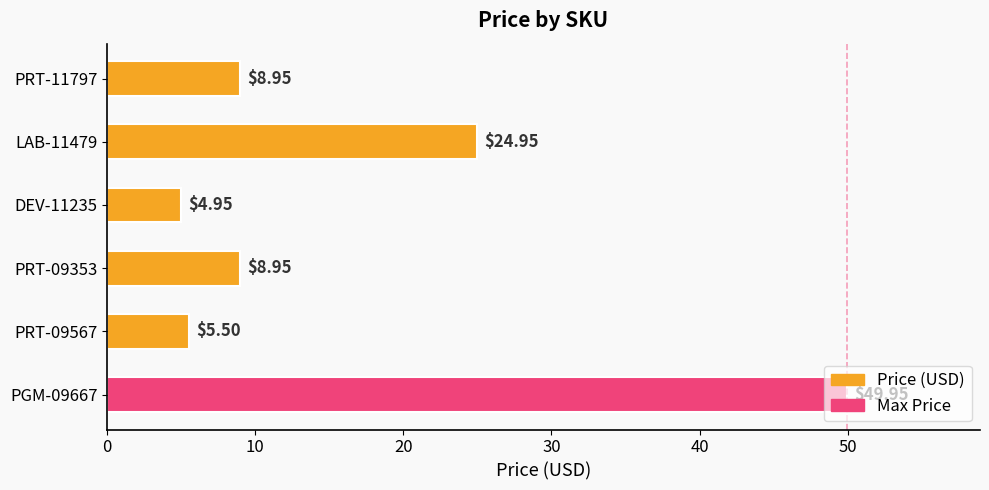

What is the ratio of the value at PGM-09667 to the value at DEV-11235?

10.1